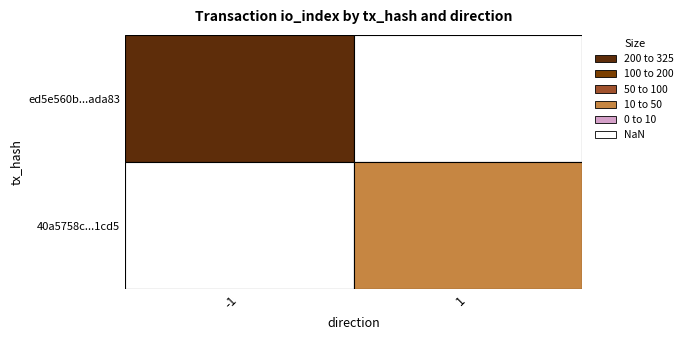

Between direction and io_index, which is larger?

io_index